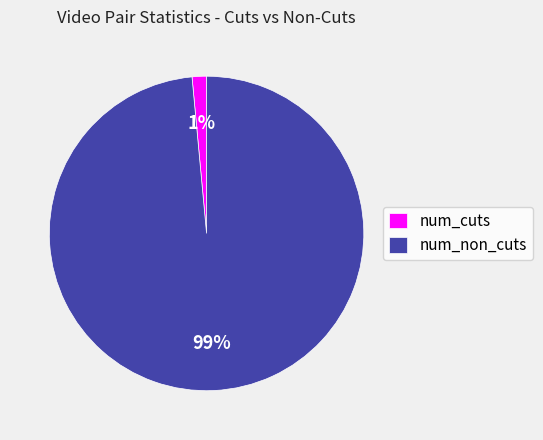

Is num_cuts the majority of the pie?

No